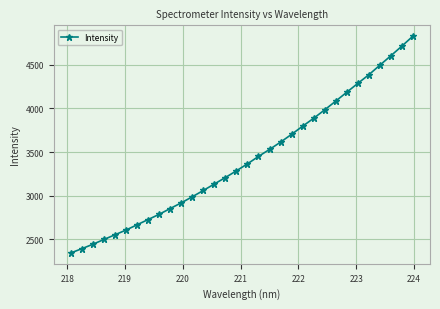

What is the minimum value shown in the chart?

2344.1